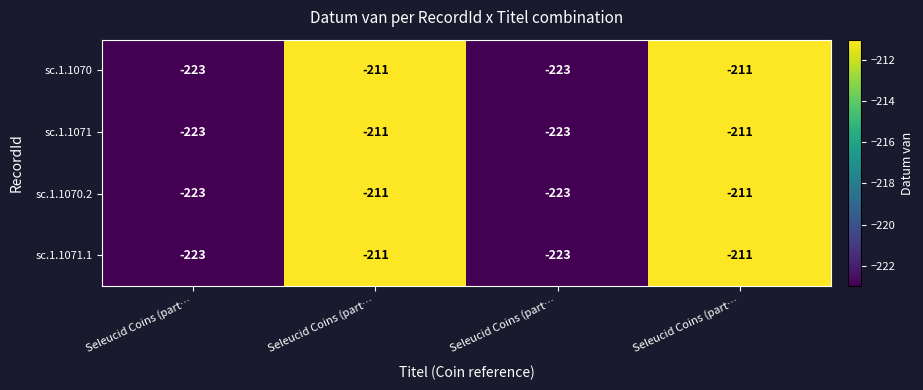

Which series has the widest spread of values?

sc.1.1070